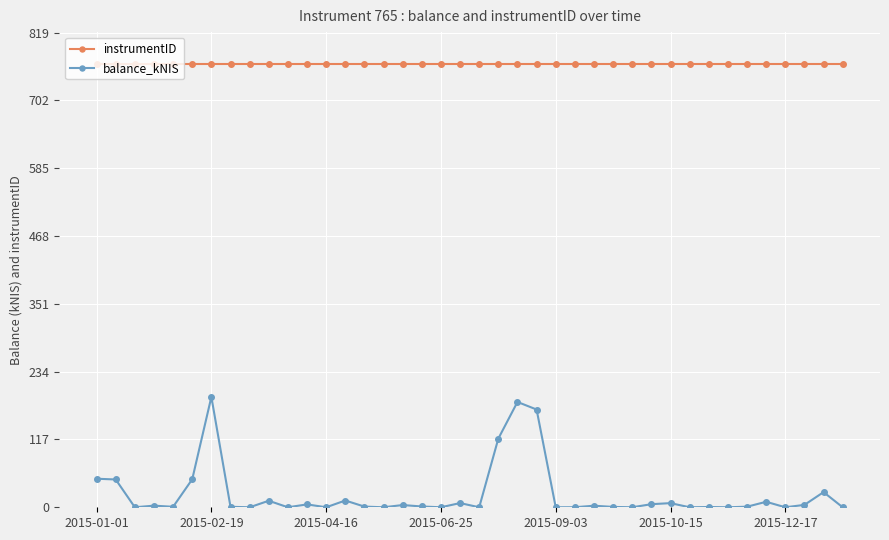

What is the average value of the instrumentID series?

765.0